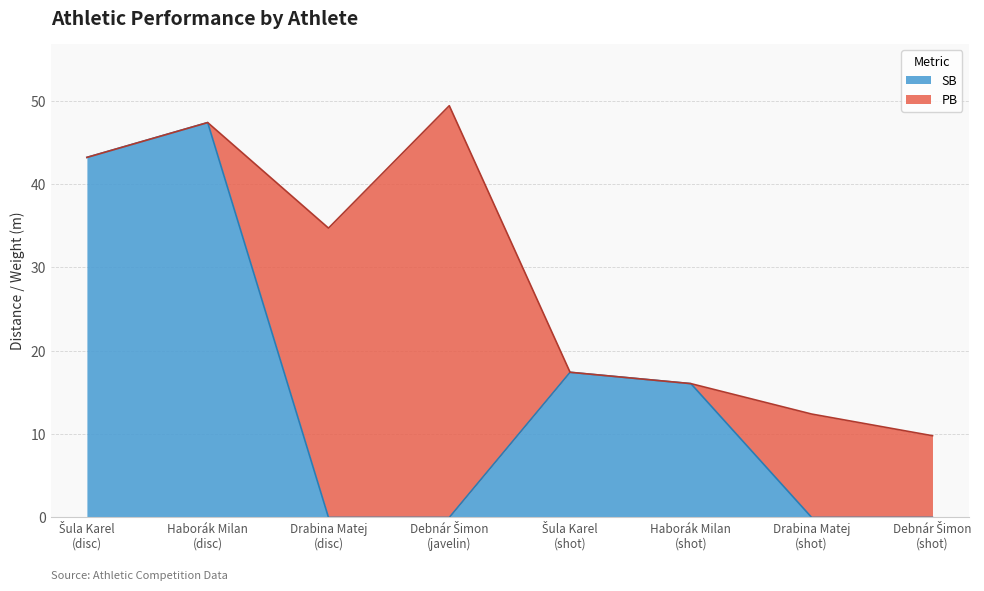

Does the chart have visible grid lines?

Yes